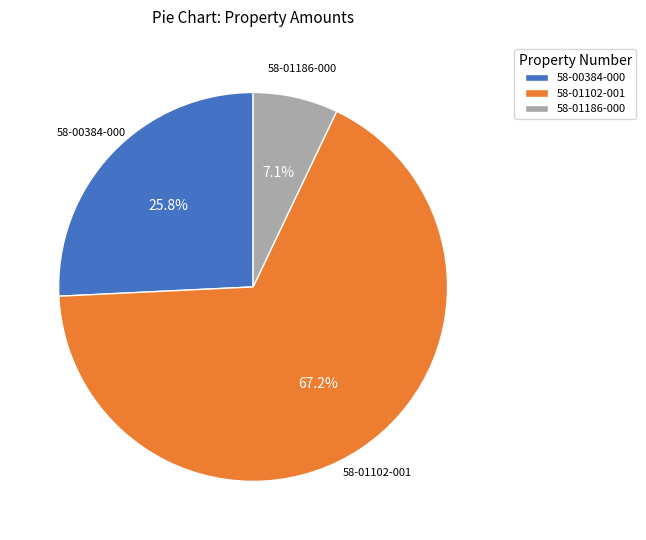

To the nearest percent, what is the average slice percentage?

33%